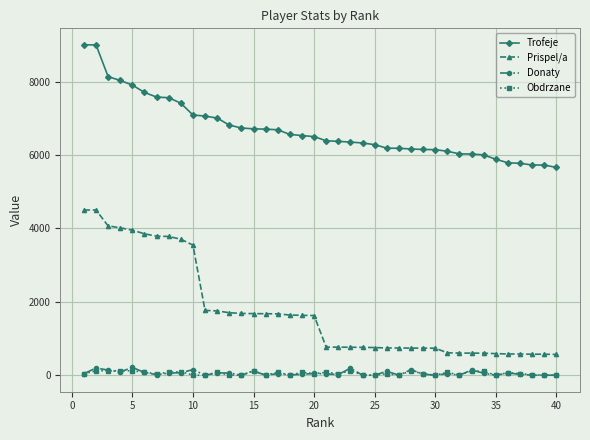

How many values in the Donaty series are below 42?

20